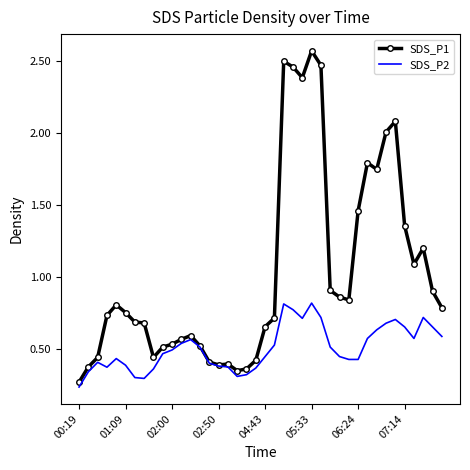

Which series has the largest range (max minus min)?

SDS_P1